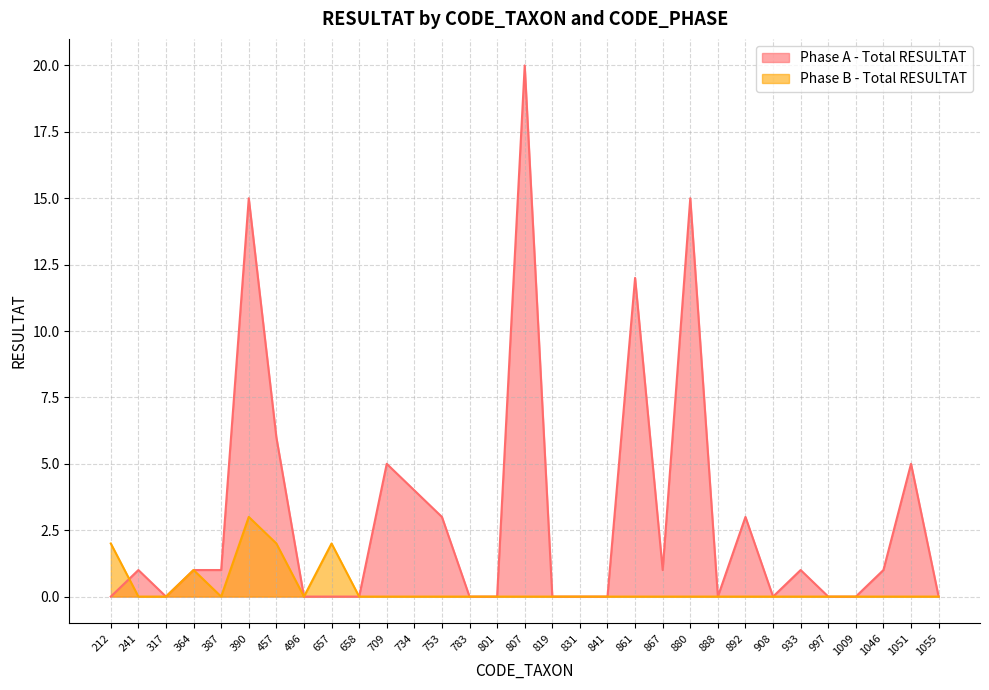

How many values in the Phase A - Total RESULTAT series are below 1?

15